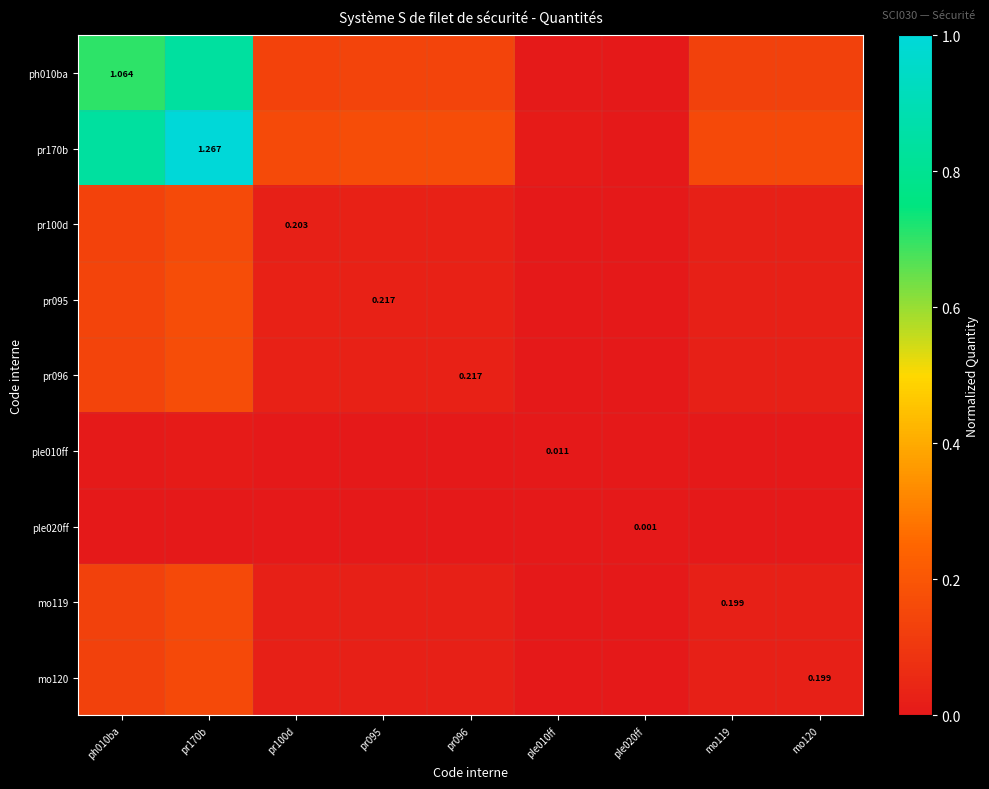

The mo119 series shows 0.0 at pr096. True or false?

False